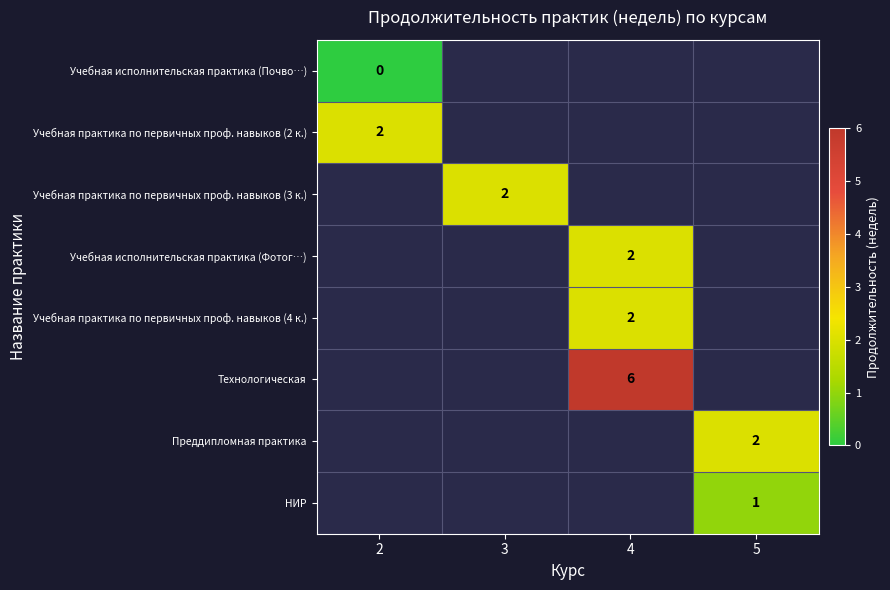

Which series has the largest total across all categories?

Технологическая